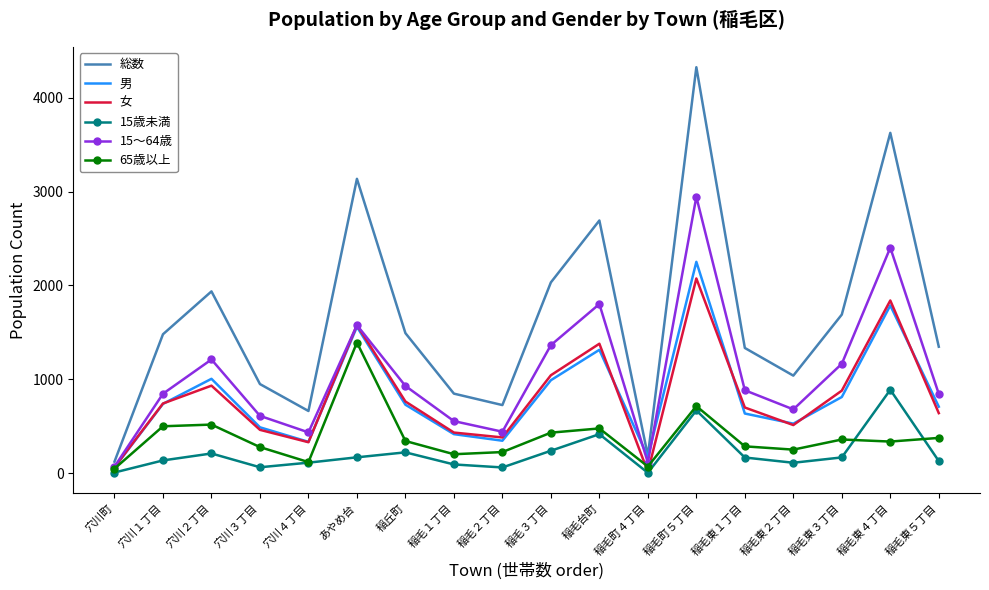

What is the greatest value displayed?

4327